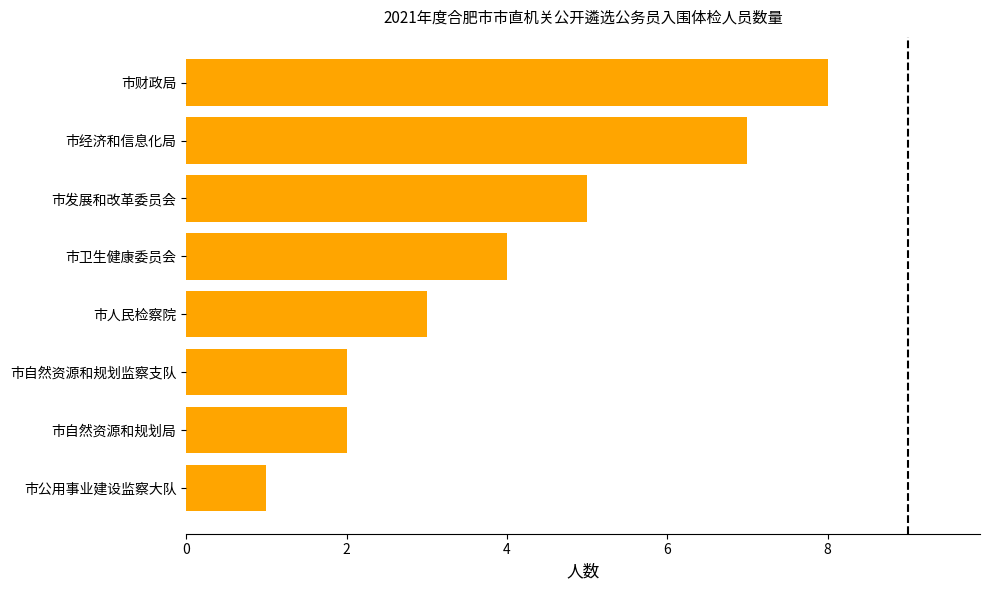

What is the difference between the maximum and minimum values?

7